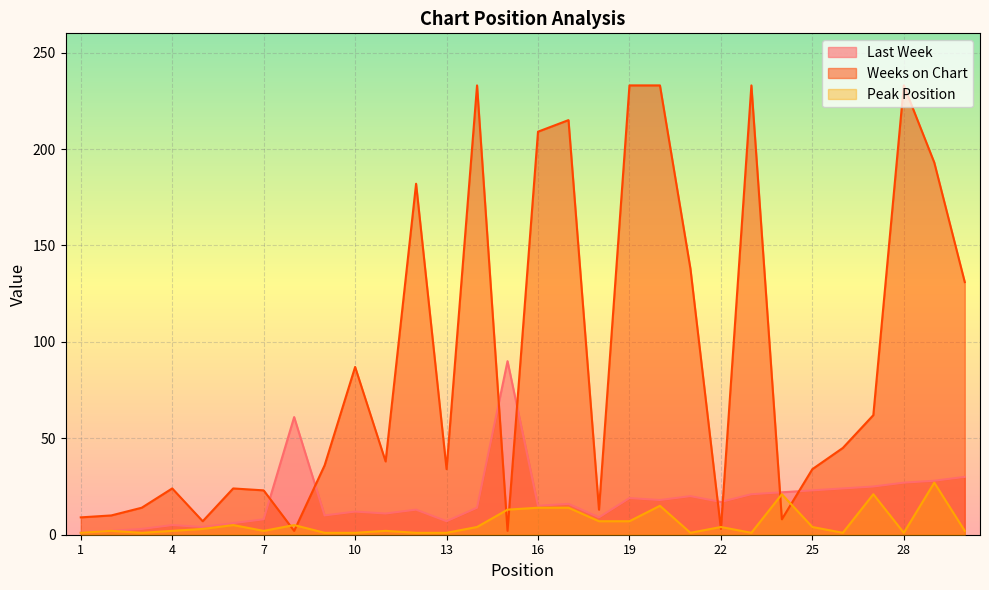

Which category has the lowest value in the Peak Position series?

1